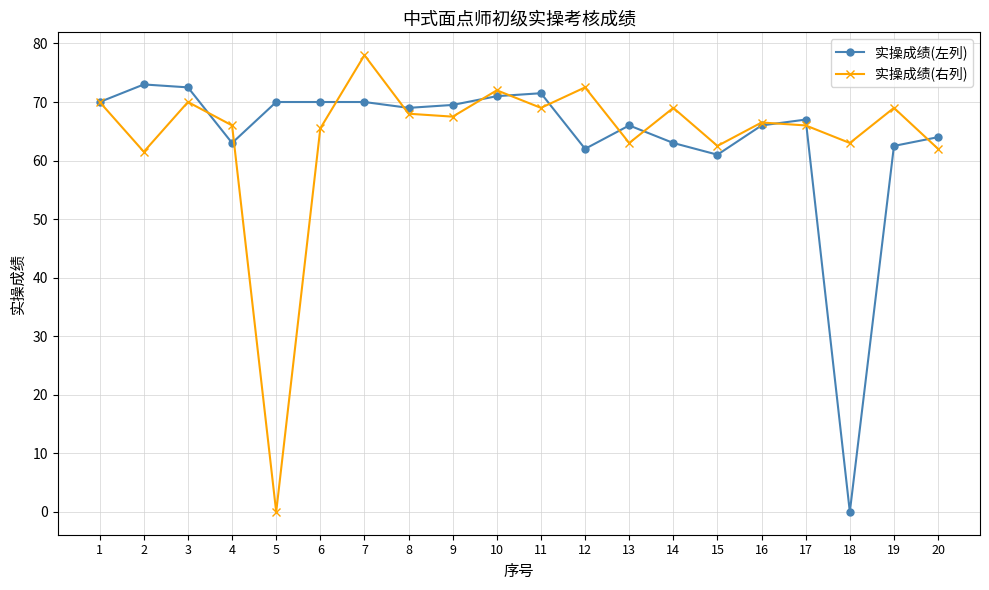

What is the highest value of the 实操成绩(左列) series?

73.0